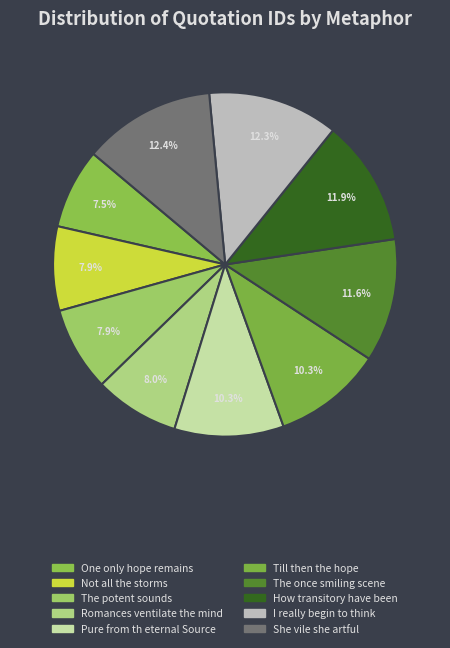

How many segments does this pie chart have?

10